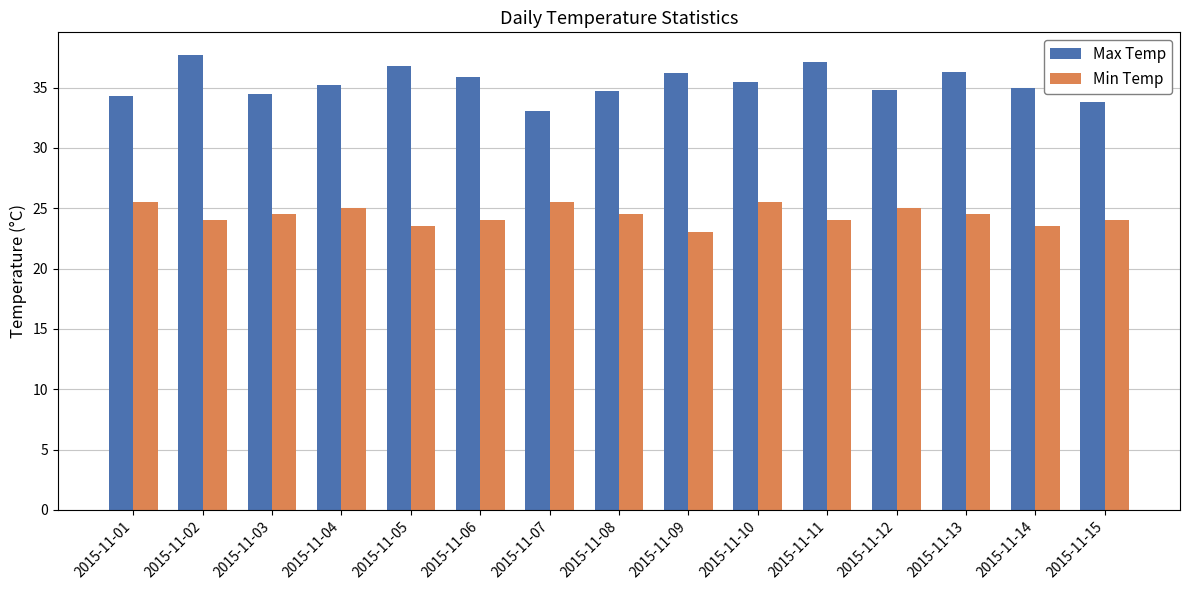

What is the lowest value of the Max Temp series?

33.1